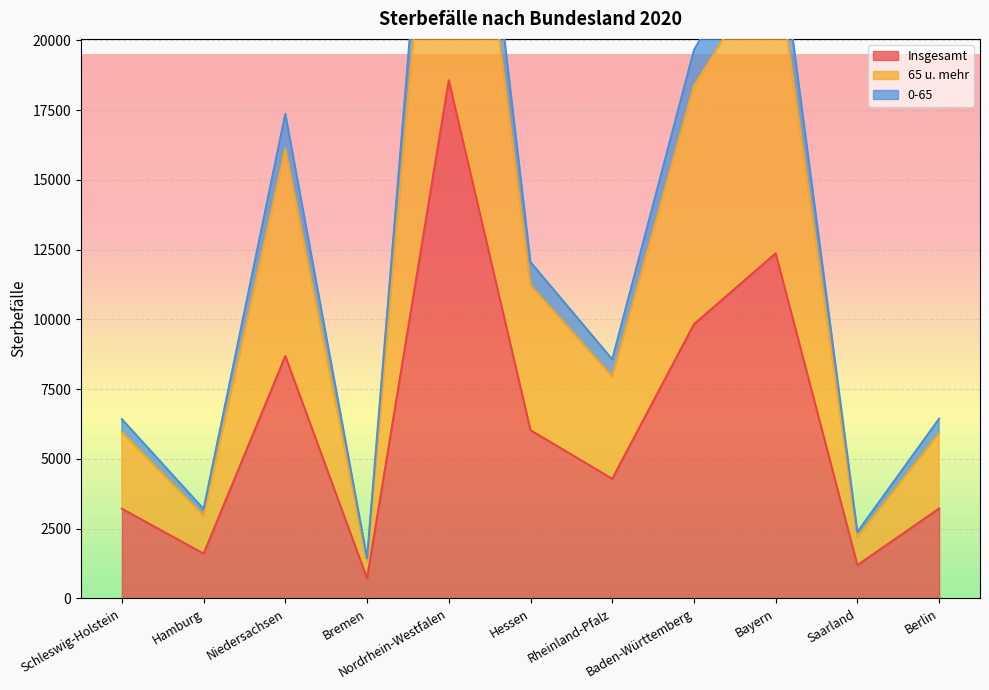

Which series has the largest total across all categories?

0-65